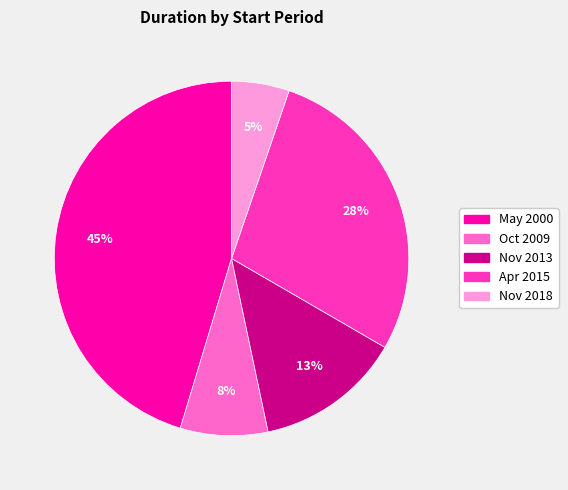

How many slices are in this pie chart?

5